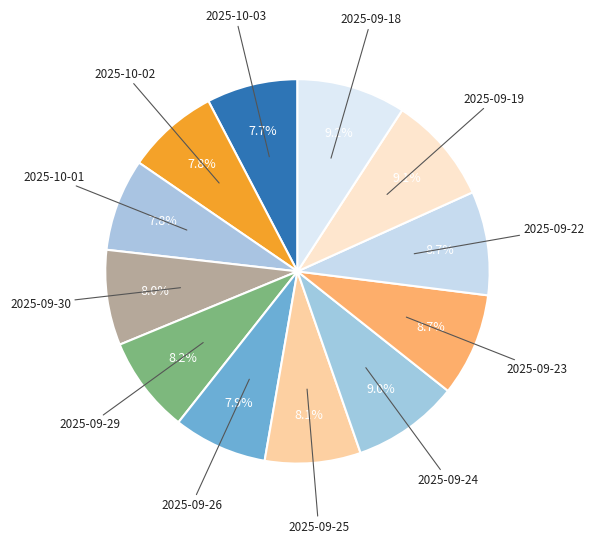

Is the sum of 2025-09-18 and 2025-10-02 greater than half?

No